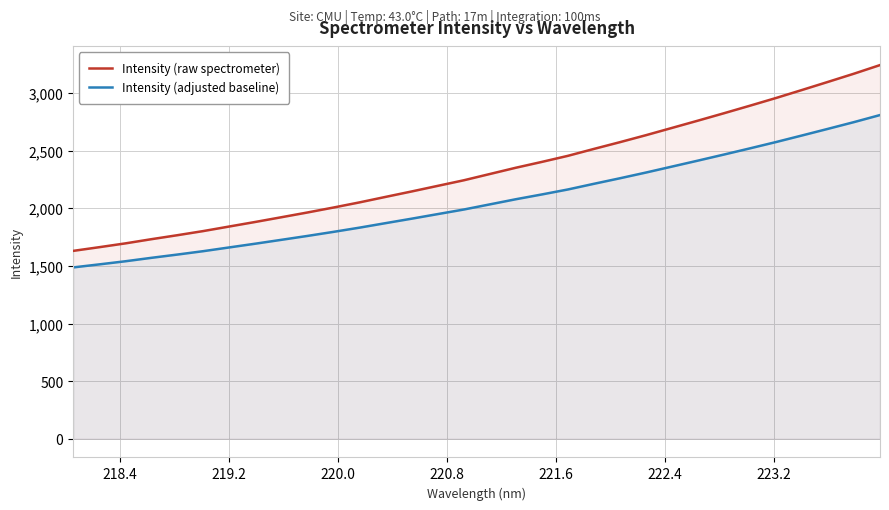

What is the difference between the maximum and minimum values in the Intensity (adjusted baseline) series?

1322.0